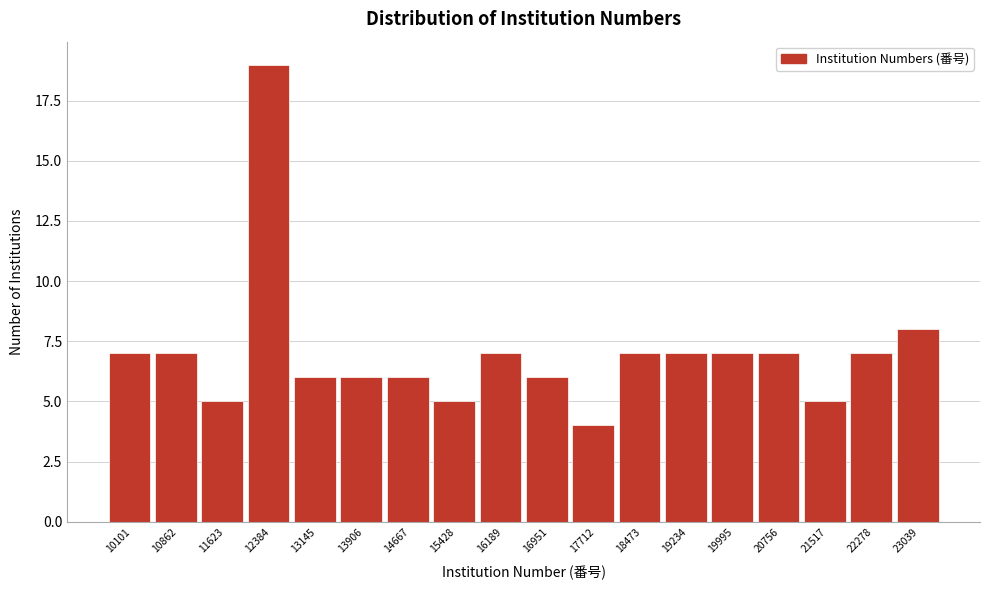

Reading left to right, transcribe all the data shown in this chart.

7	7	5	19	6	6	6	5	7	6	4	7	7	7	7	5	7	8